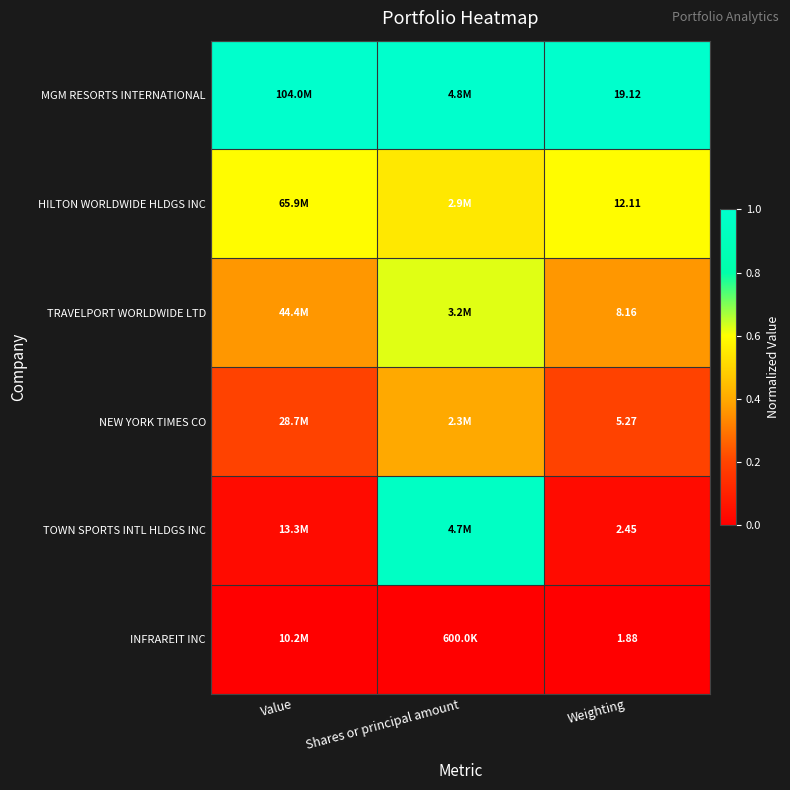

True or false: NEW YORK TIMES CO has a value of 0.2 at Weighting.

True